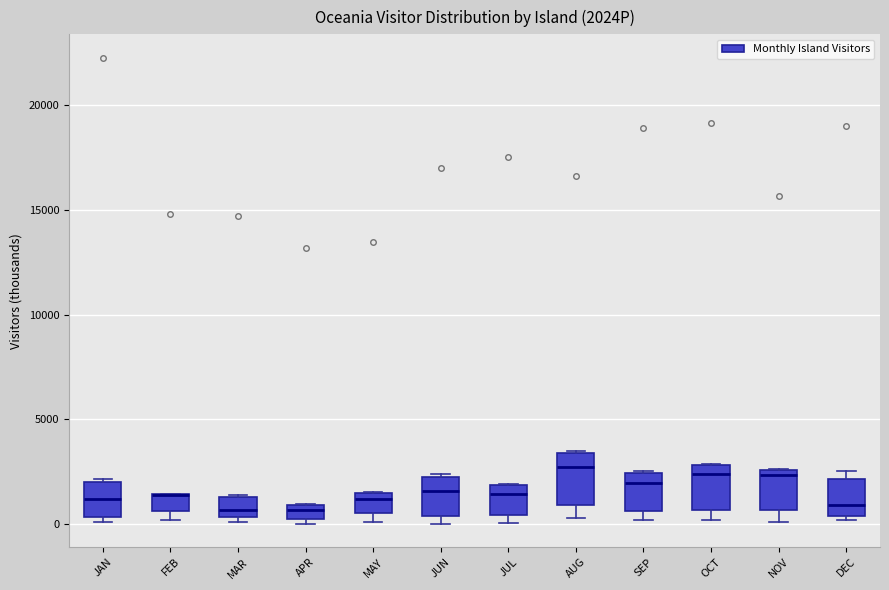

Where does the lower whisker of the box for AUG end on the y-axis? The values are not printed on the chart, so give them approximately, as read against the axis.

500